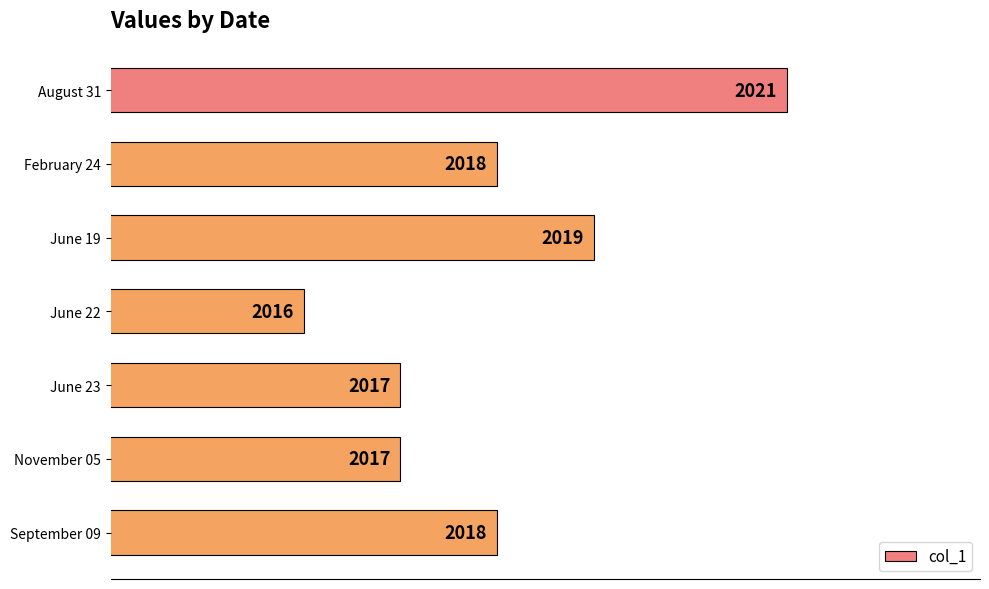

What is the smallest value displayed?

2016